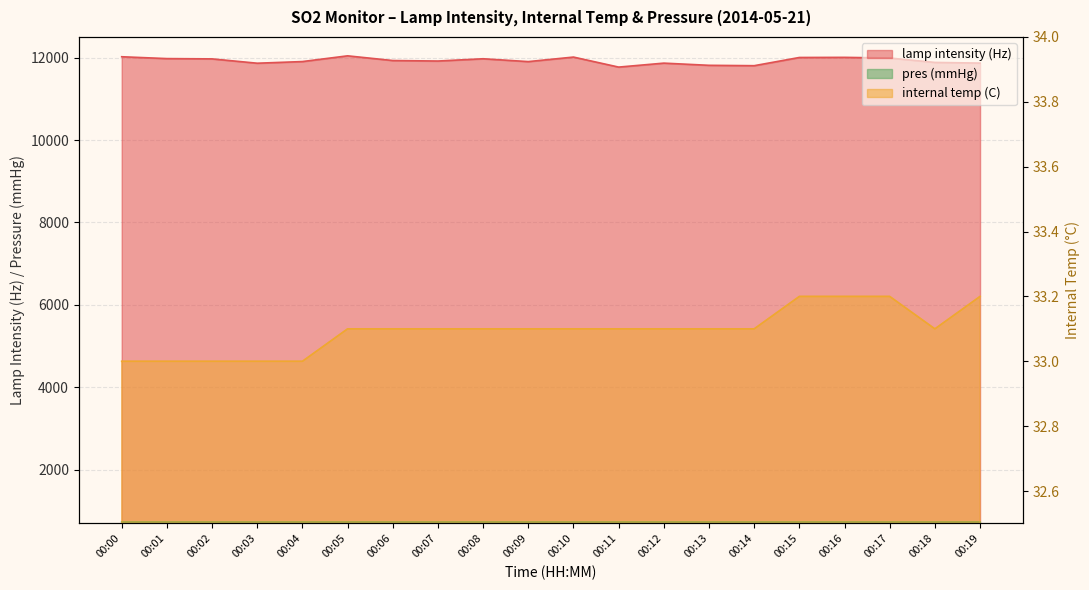

What is the total value across all series at 00:18?

12654.0